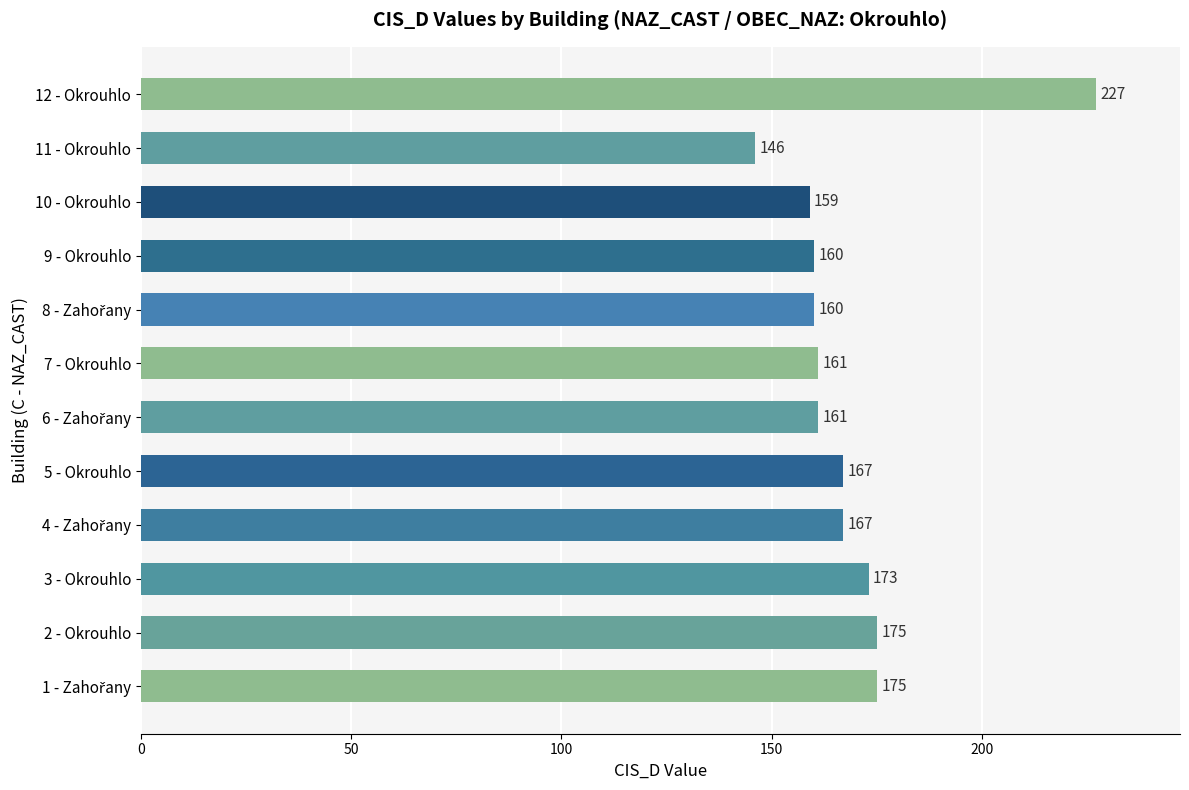

The value at 2 - Okrouhlo is 175. True or false?

True